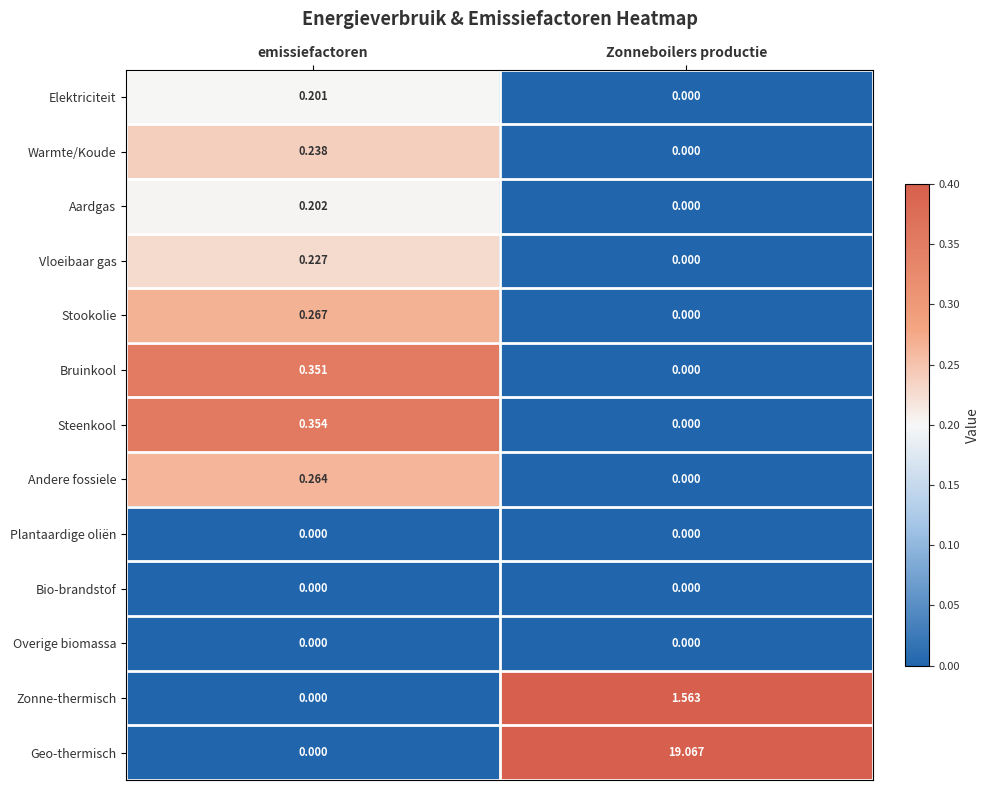

How many data points in Stookolie are above 0?

1